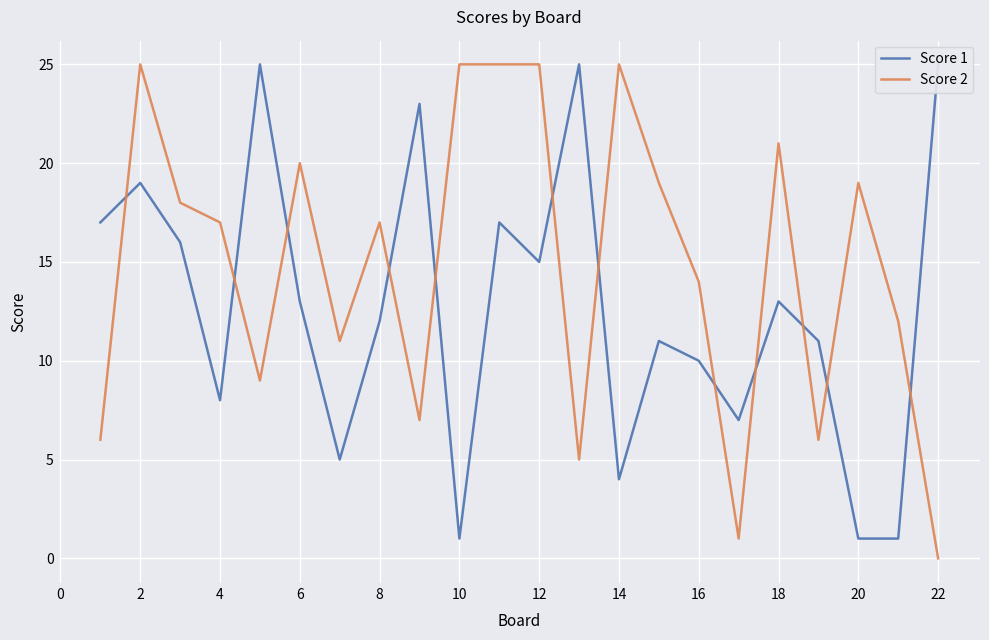

The Score 2 series shows 34 at 18. True or false?

False